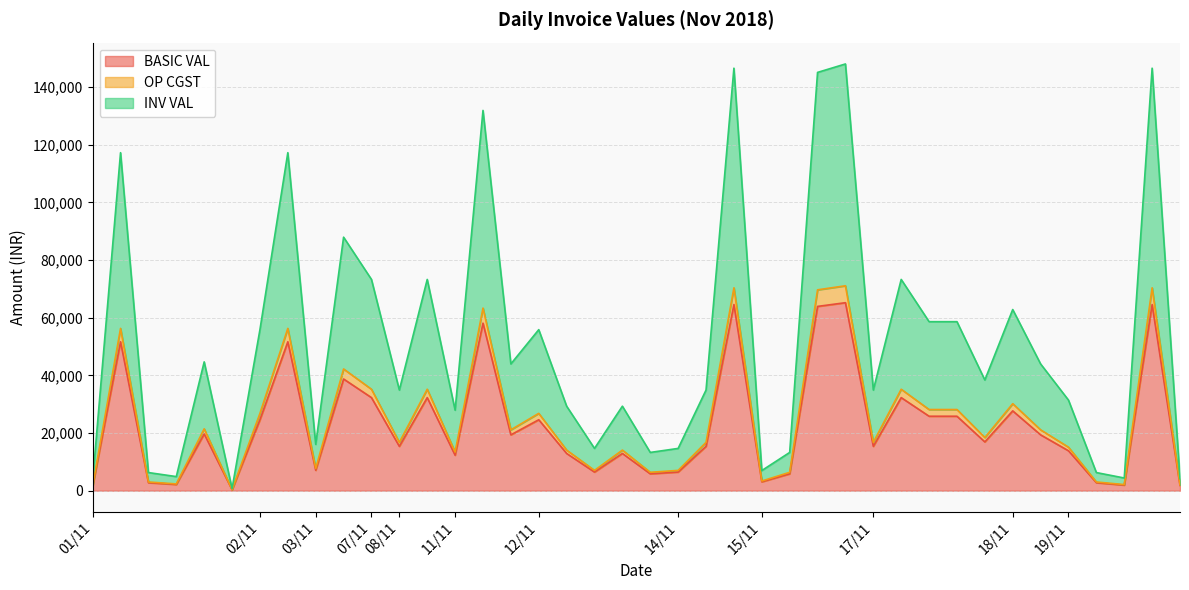

How many lines are shown in the chart?

3